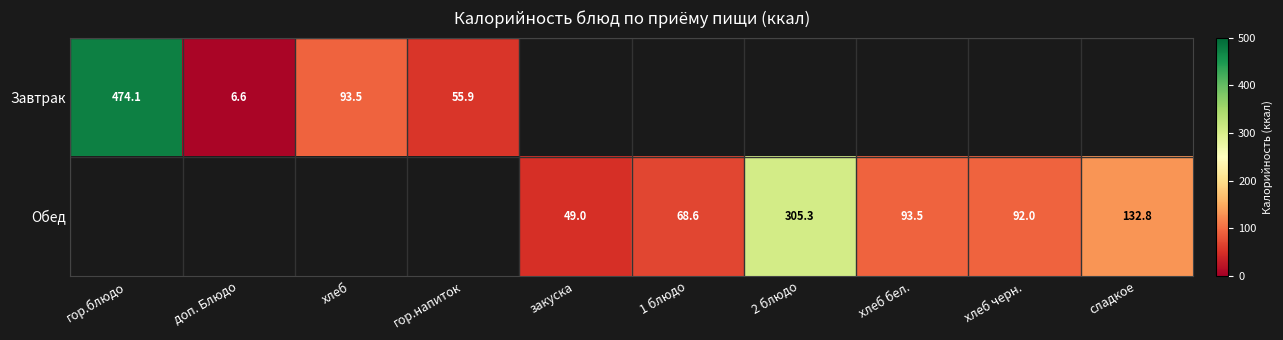

Is the value of Завтрак at хлеб greater than the value of Обед at сладкое?

No